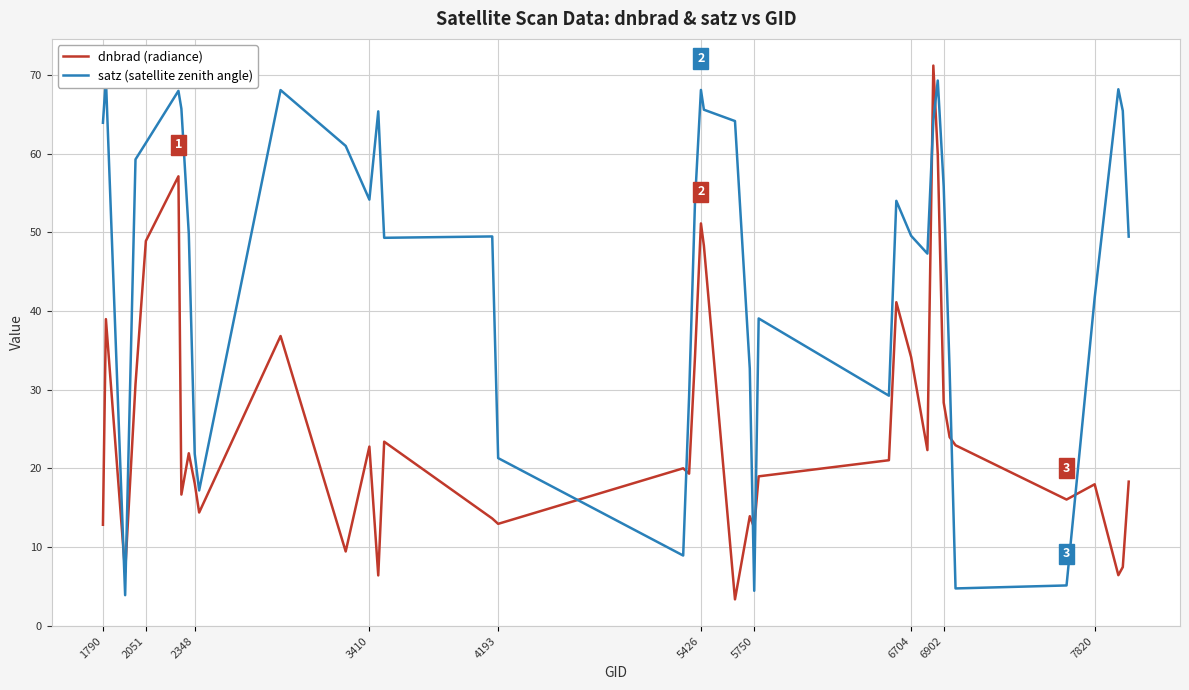

Reading right to left, extract all data points from this chart.

dnbrad (radiance): 18.3	7.4	6.4	18.0	16.0	22.9	24.0	28.3	59.9	71.2	22.3	34.1	41.1	21.0	19.0	12.4	13.9	3.3	48.3	51.1	34.2	19.3	20.0	12.9	13.6	23.4	6.4	22.8	9.4	36.8	14.4	18.1	21.9	16.7	57.1	48.9	30.7	6.8	39.0	12.8
satz (satellite zenith angle): 49.4	65.4	68.2	41.7	5.1	4.7	32.5	55.8	69.3	64.2	47.3	49.5	54.0	29.2	39.0	4.4	32.7	64.1	65.6	68.1	53.9	29.1	8.9	21.3	49.5	49.3	65.4	54.1	61.0	68.1	17.2	21.8	49.8	65.7	68.0	61.3	59.3	3.9	69.5	63.9